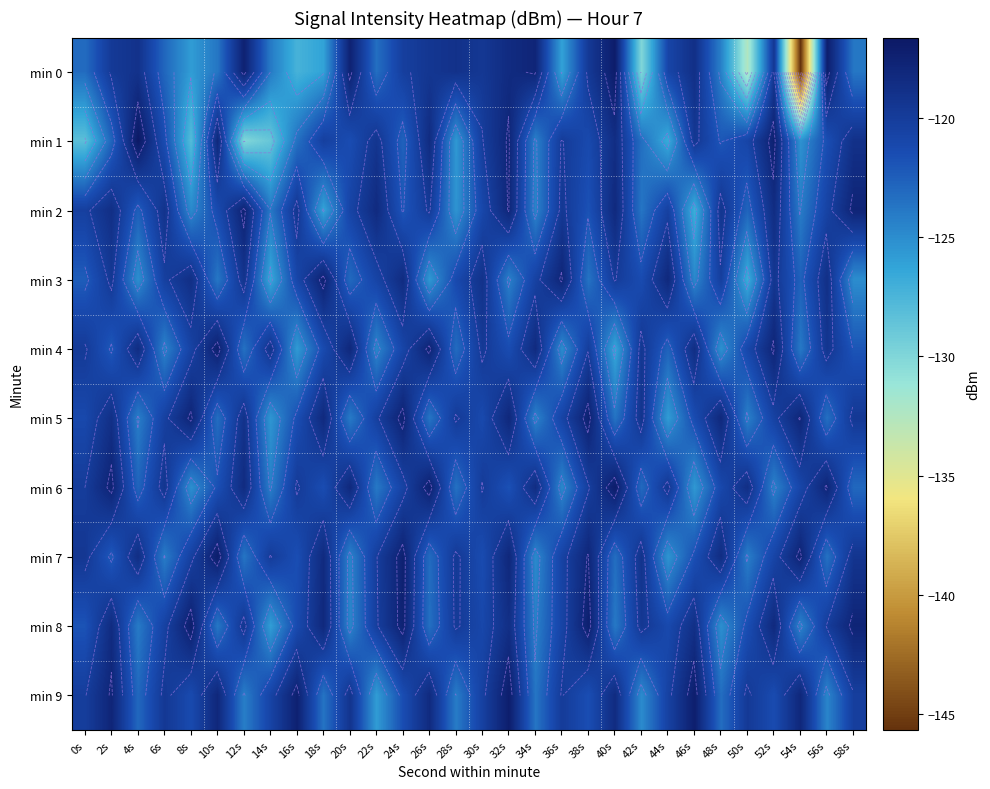

At which category is the sum across all series the highest?

32s